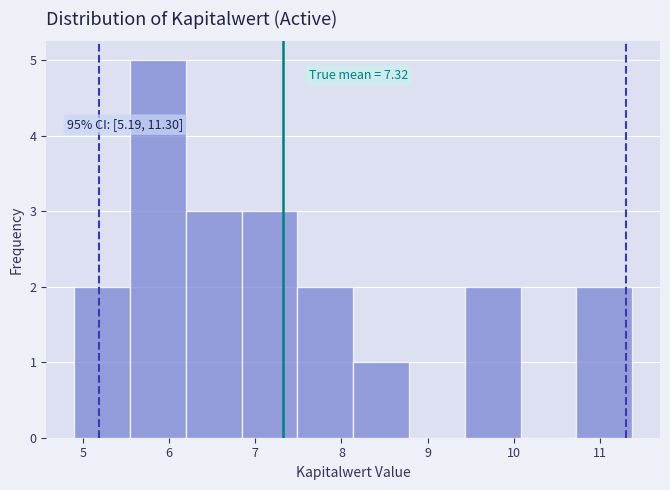

Which range on the x-axis has the tallest bar?

5.5 to 6.2